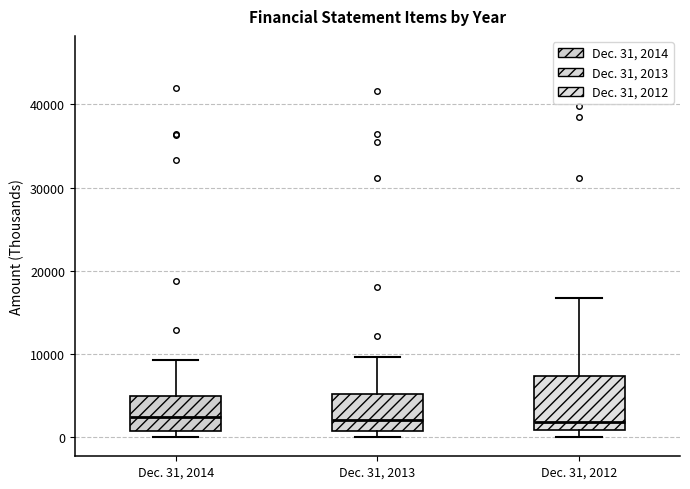

Where is the upper edge of the box for Dec. 31, 2012 on the y-axis? The values are not printed on the chart, so give them approximately, as read against the axis.

7000